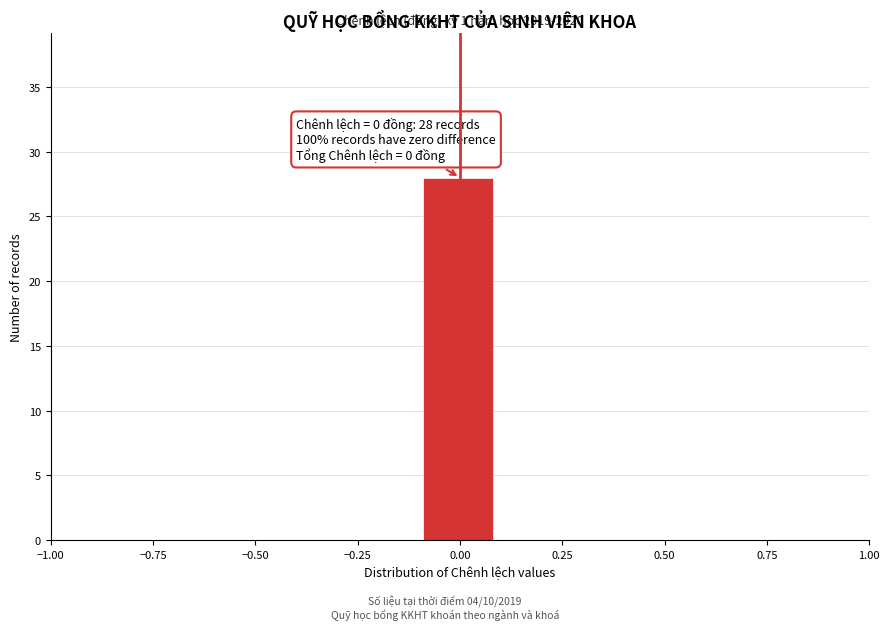

Around what value on the x-axis is the tallest bar? Give the approximate position of its centre, as read against the axis.

0.00